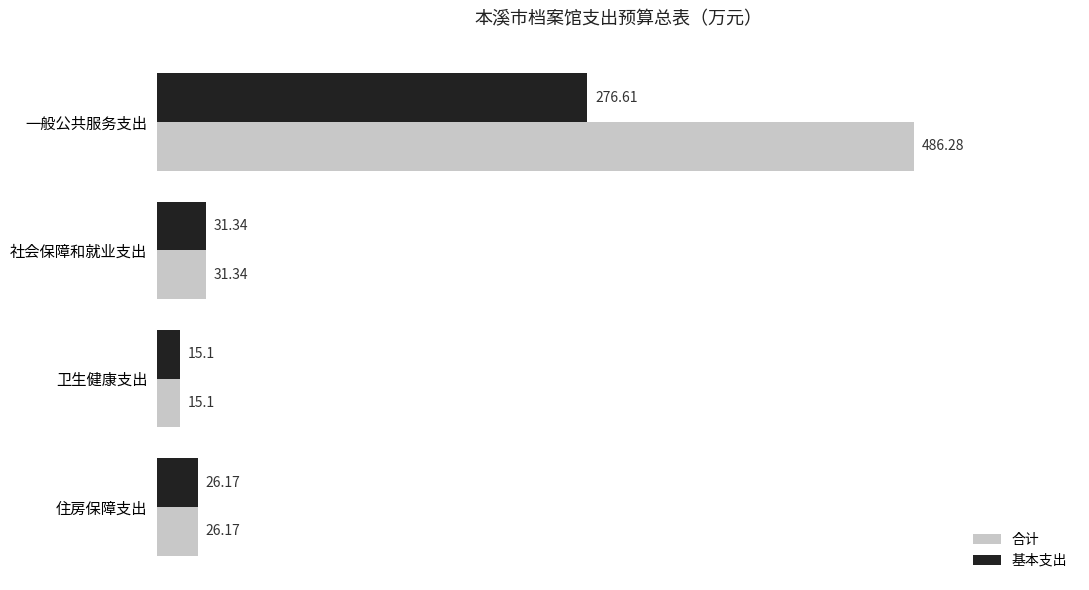

At which category is the sum across all series the highest?

一般公共服务支出